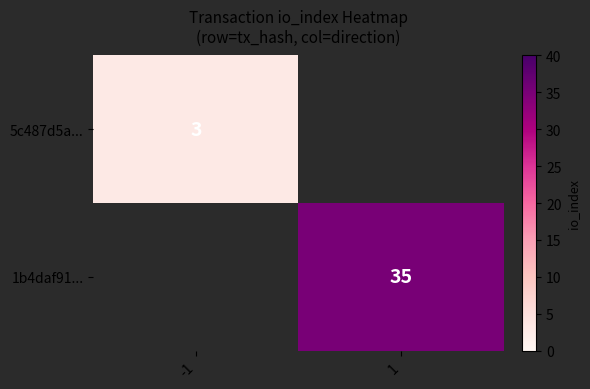

Which label corresponds to the largest value in the chart?

1